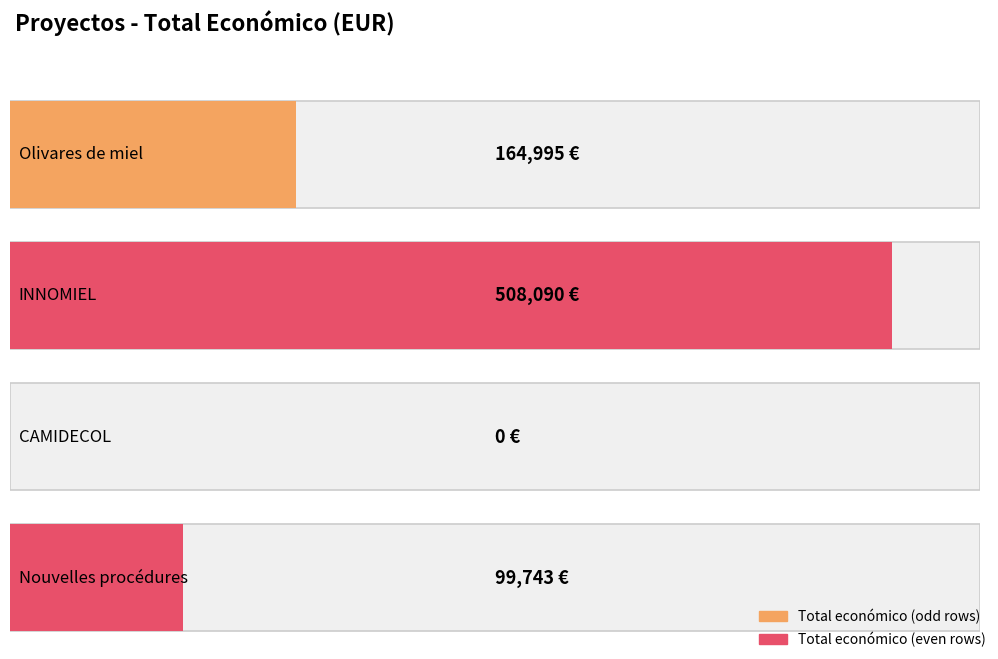

Where is the data nearest to the value 254045?

Olivares de miel